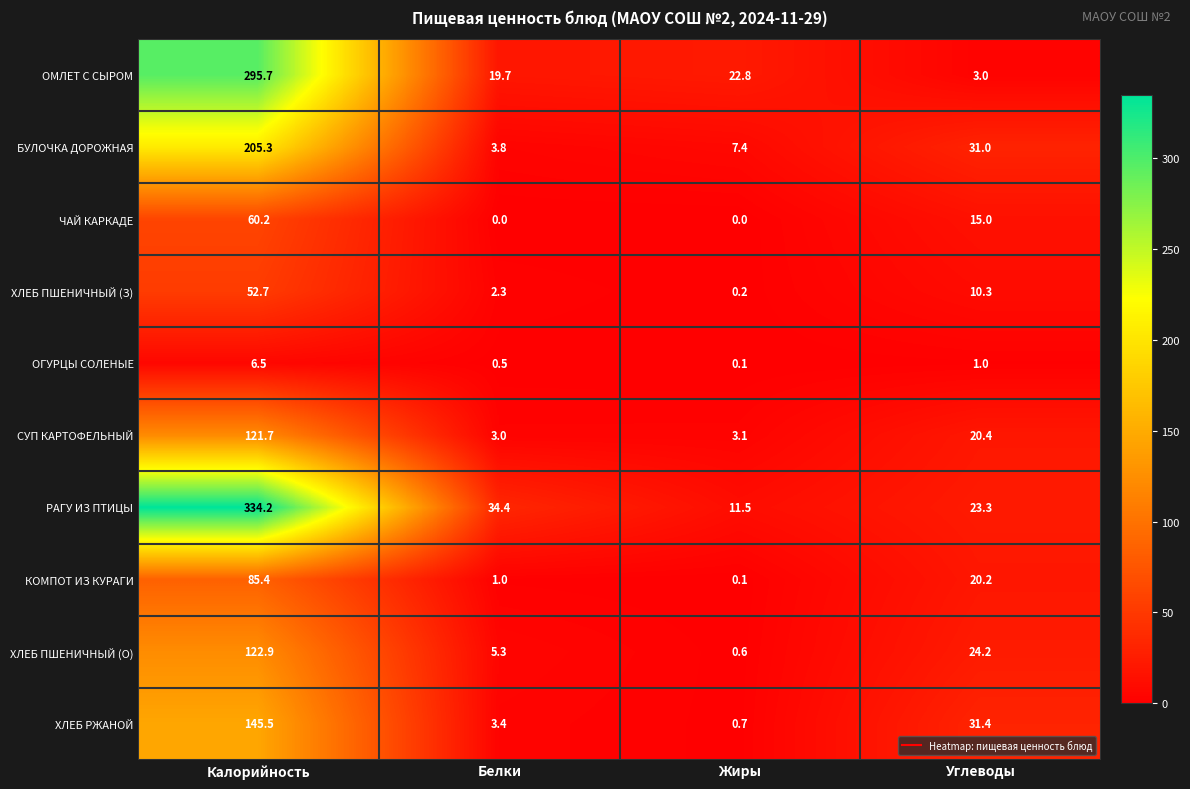

At which category is the sum across all series the highest?

Калорийность